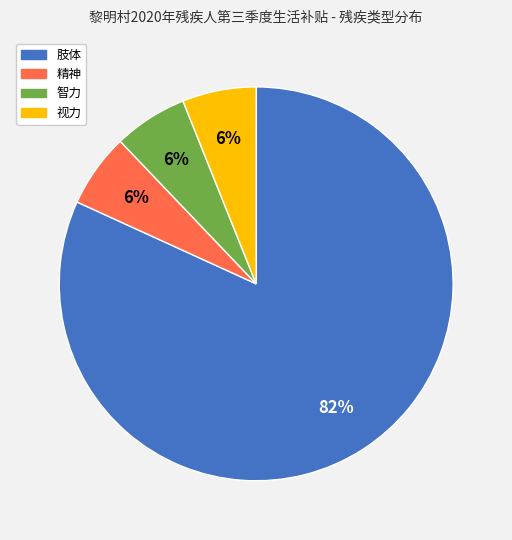

The 智力 slice represents 1% of the pie. True or false?

False